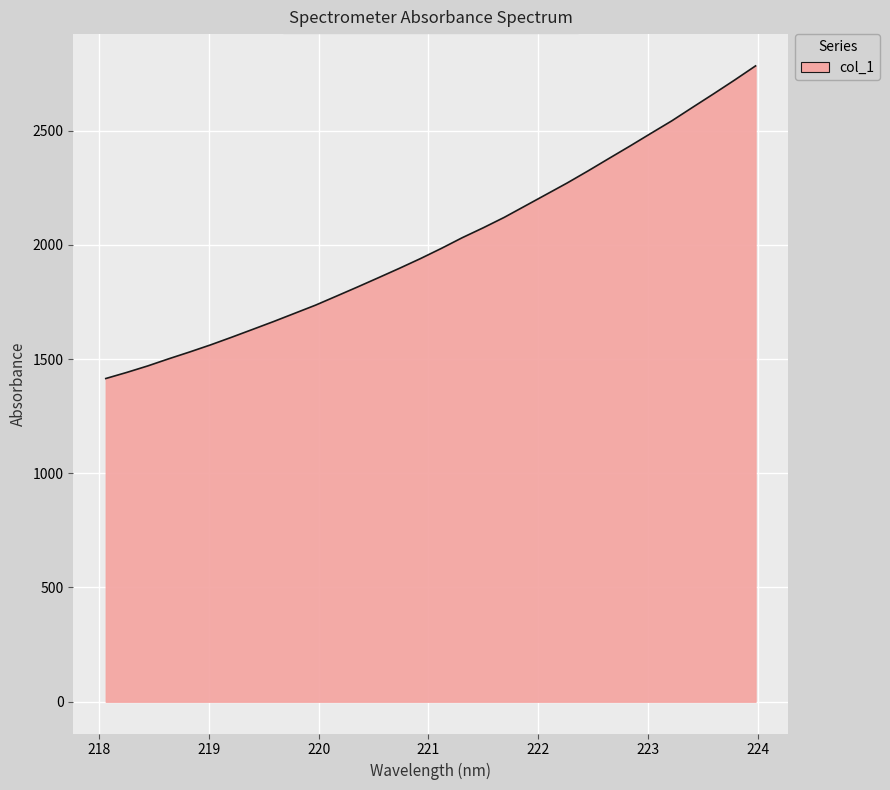

True or false: the data has more than 2 interior local peaks.

False